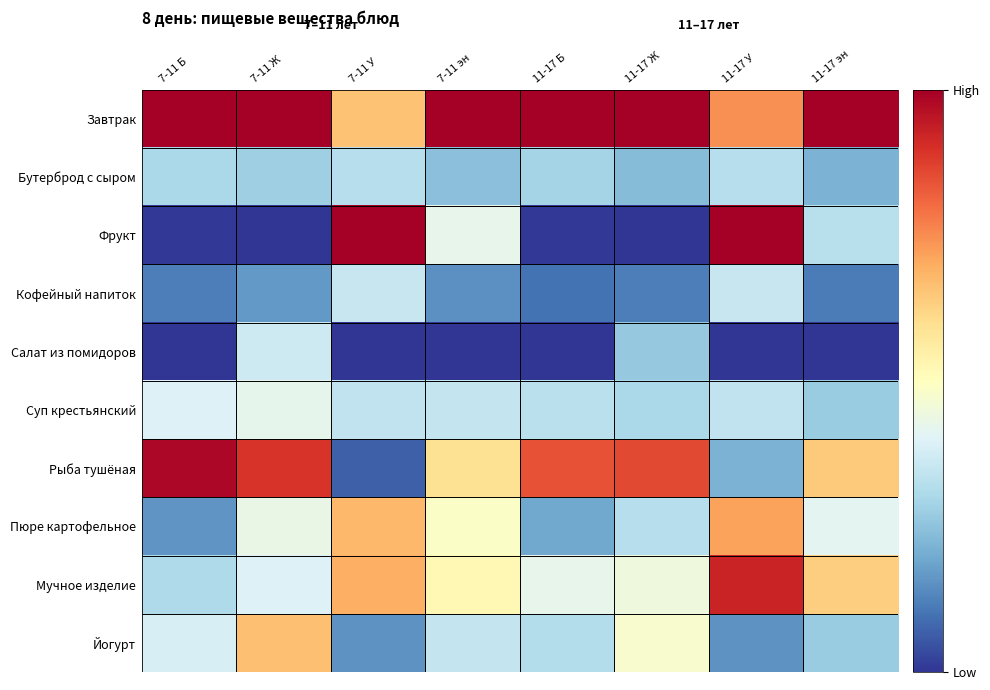

Which series has the largest range (max minus min)?

Фрукт